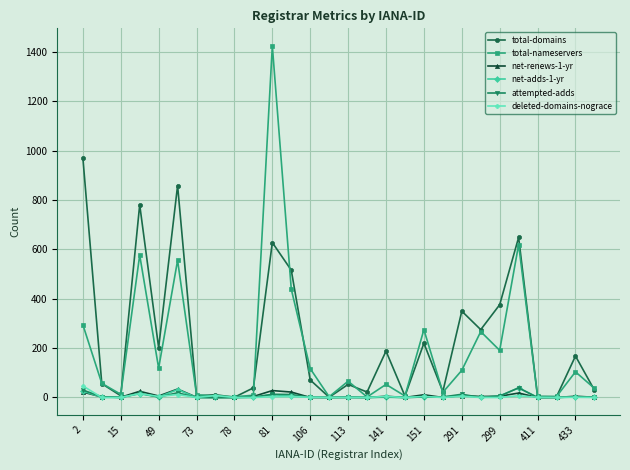

What is the maximum value shown in the chart?

1425